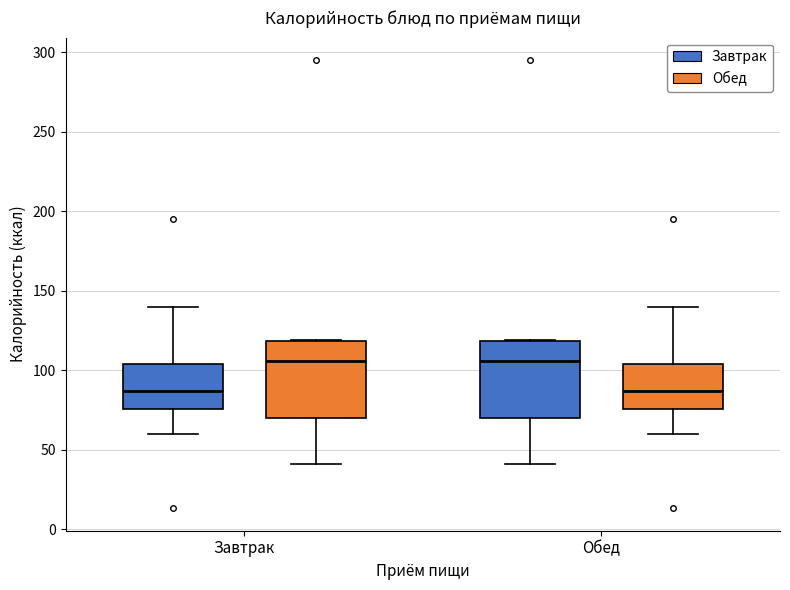

Reading left to right, read every box against the y-axis: the position of its median line, the range the box covers, and the ends of its whiskers. The values are not printed on the chart, so give them approximately, as read against the axis.

Завтрак (Завтрак): median 85, box 75 to 105, whiskers 60 to 140
Завтрак (Обед): median 105, box 70 to 120, whiskers 40 to 120
Обед (Завтрак): median 105, box 70 to 120, whiskers 40 to 120
Обед (Обед): median 85, box 75 to 105, whiskers 60 to 140